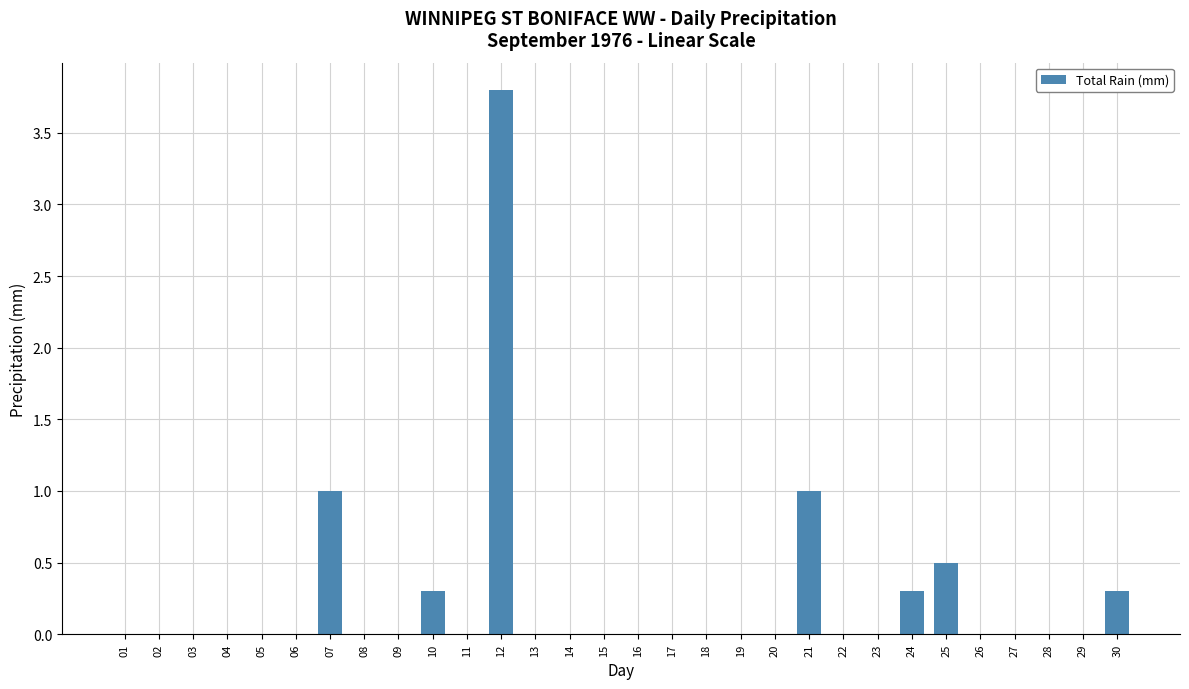

Which has a higher value, 25 or 15?

25